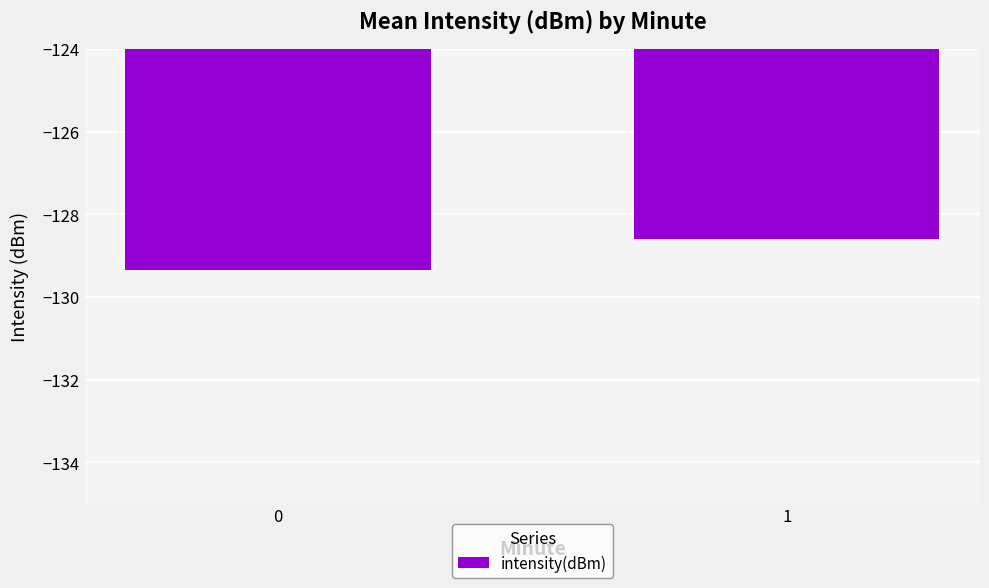

How many values are between -129 and -128?

1